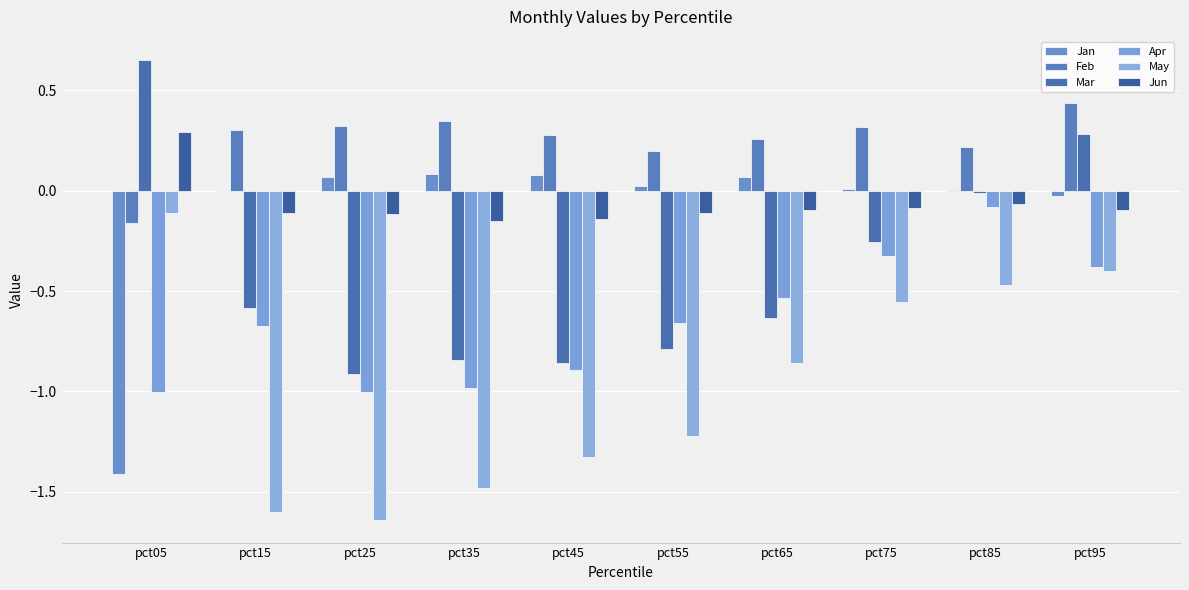

Which series changed the most between pct65 and pct85?

Mar